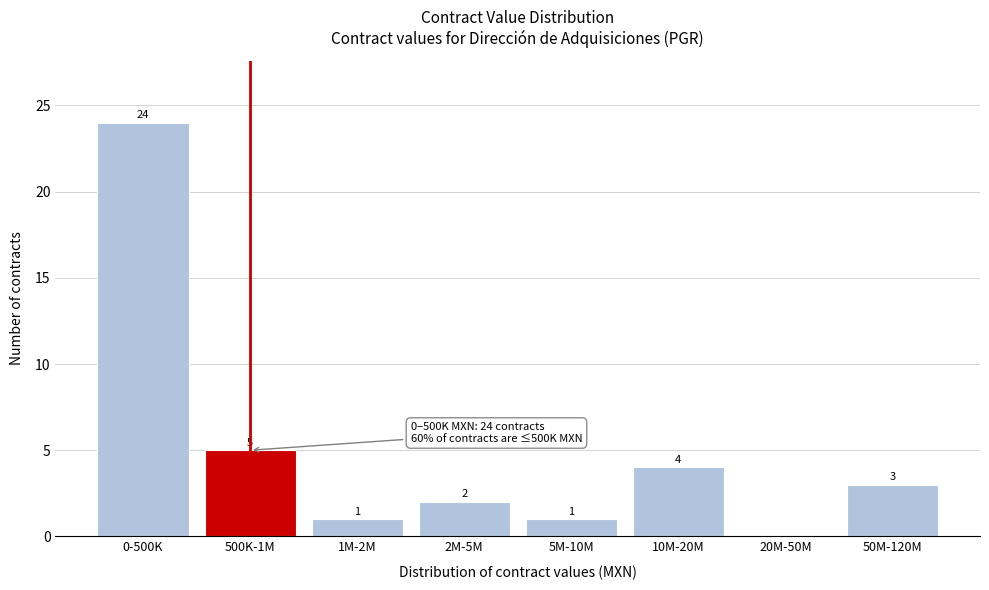

Reading left to right, transcribe all the data shown in this chart.

0-500K=24	500K-1M=5	1M-2M=1	2M-5M=2	5M-10M=1	10M-20M=4	20M-50M=0	50M-120M=3